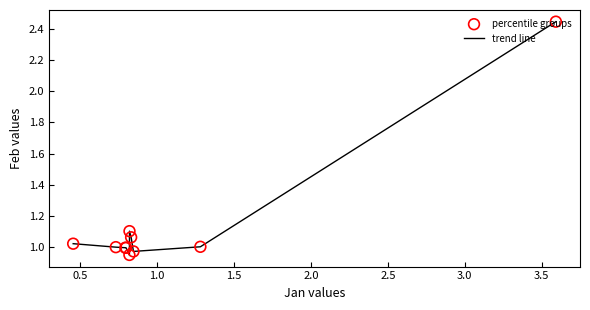

What is the difference between the maximum and minimum values?

1.5